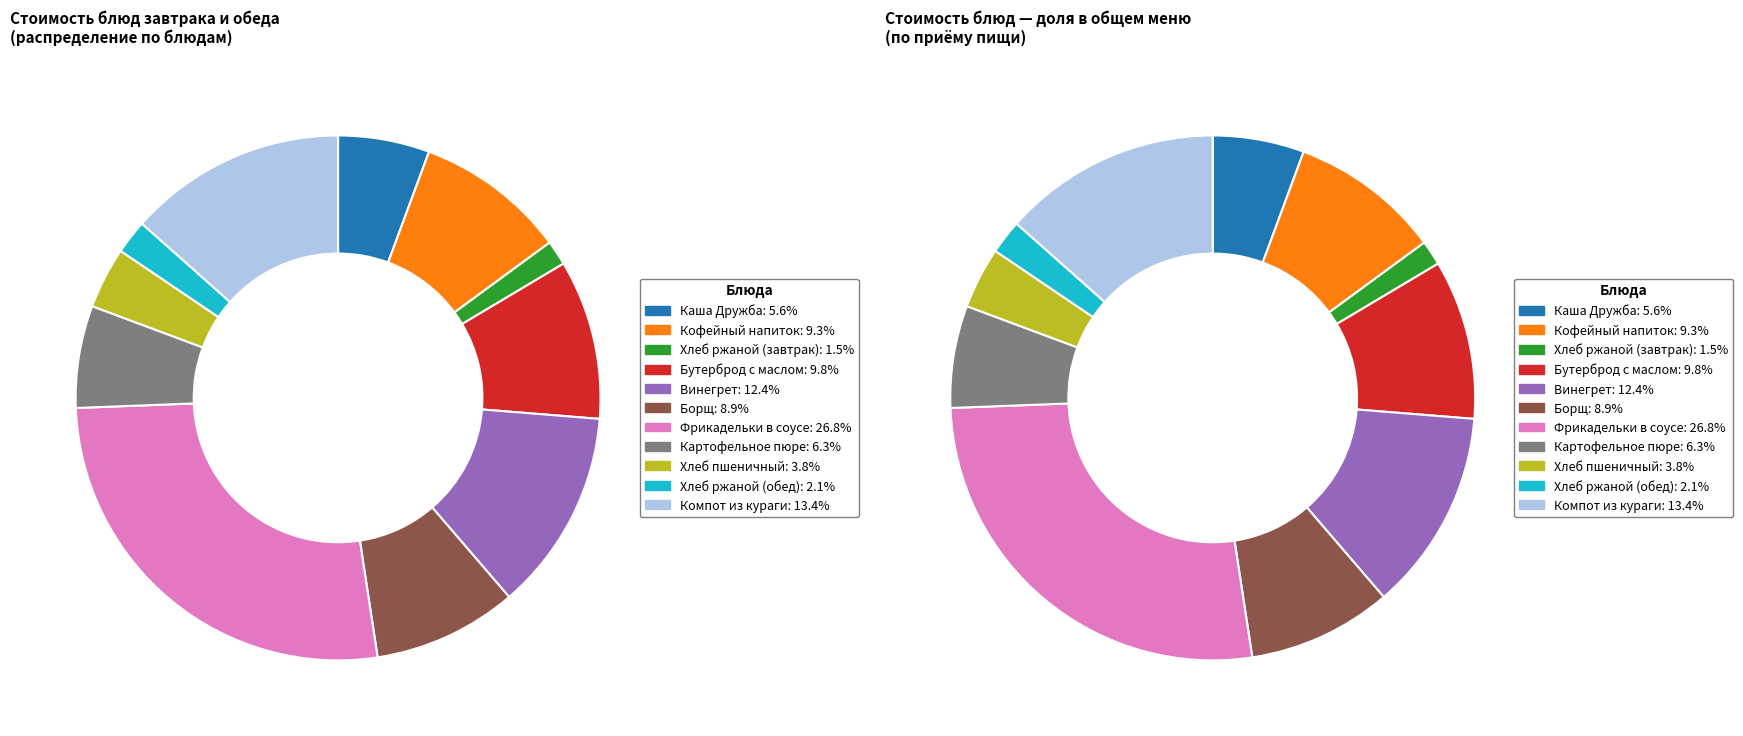

Count the number of slices in the pie.

11